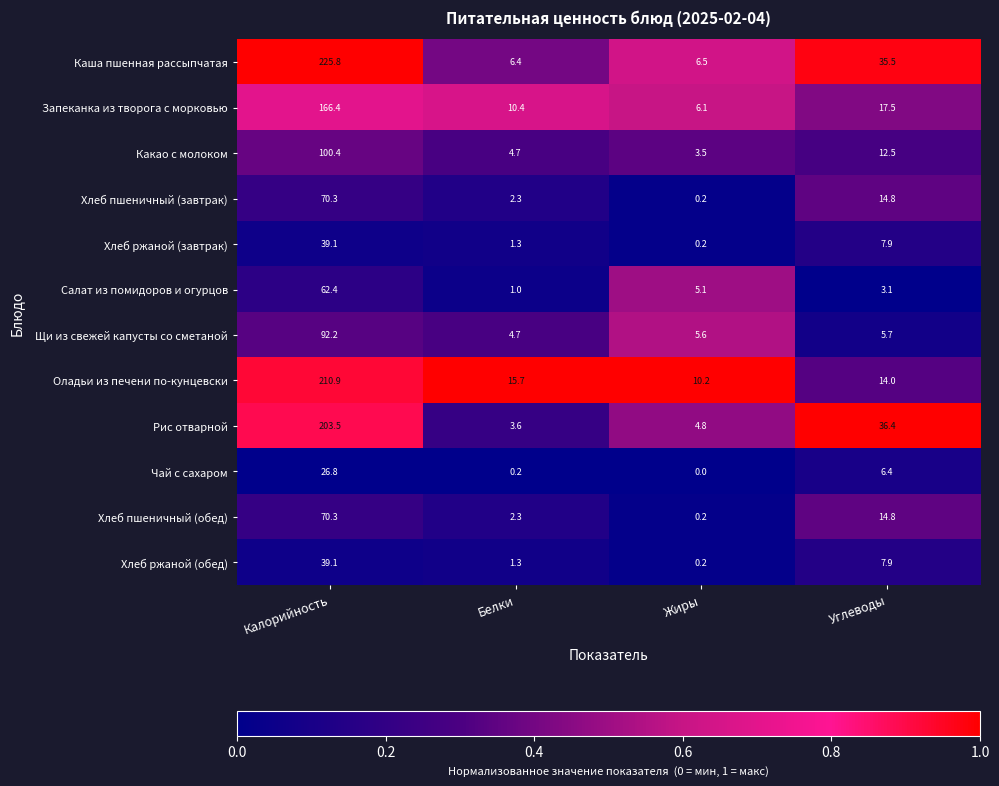

What is the sum of all Салат из помидоров и огурцов values?

71.6